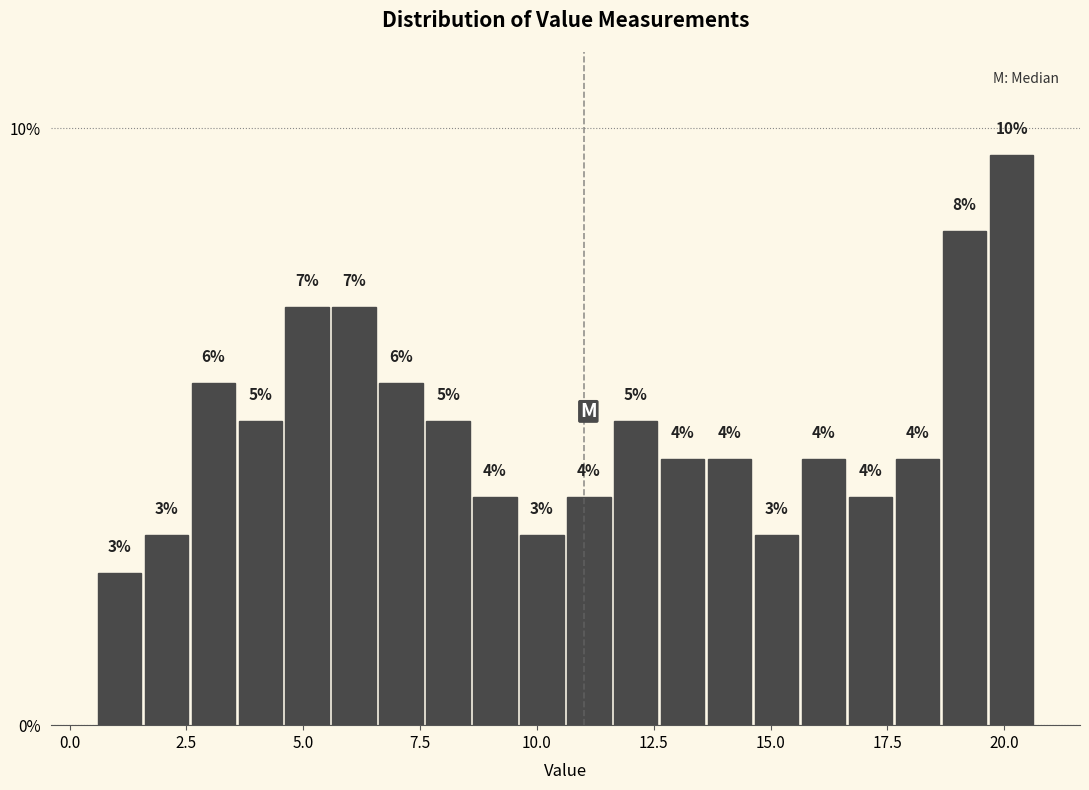

Read against the x-axis, roughly where is the centre of the tallest bar?

20.0